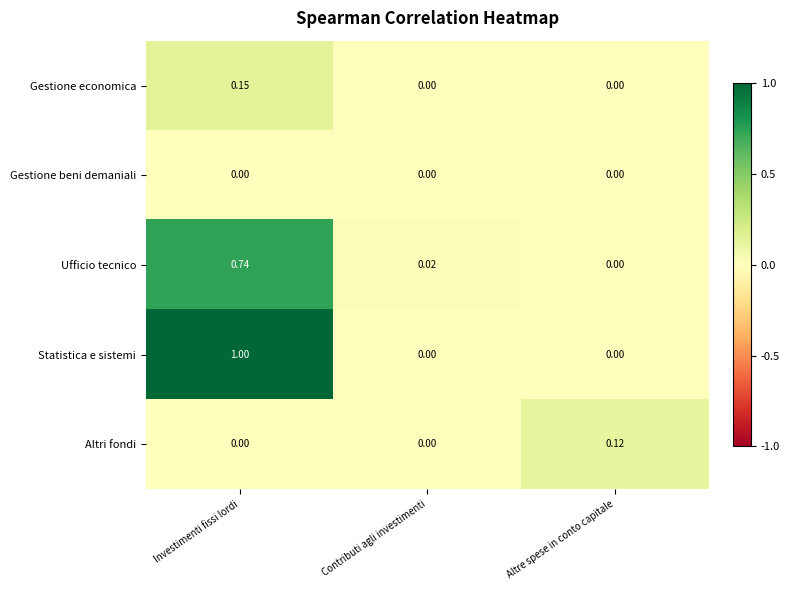

At how many categories does at least one series exceed 0?

3